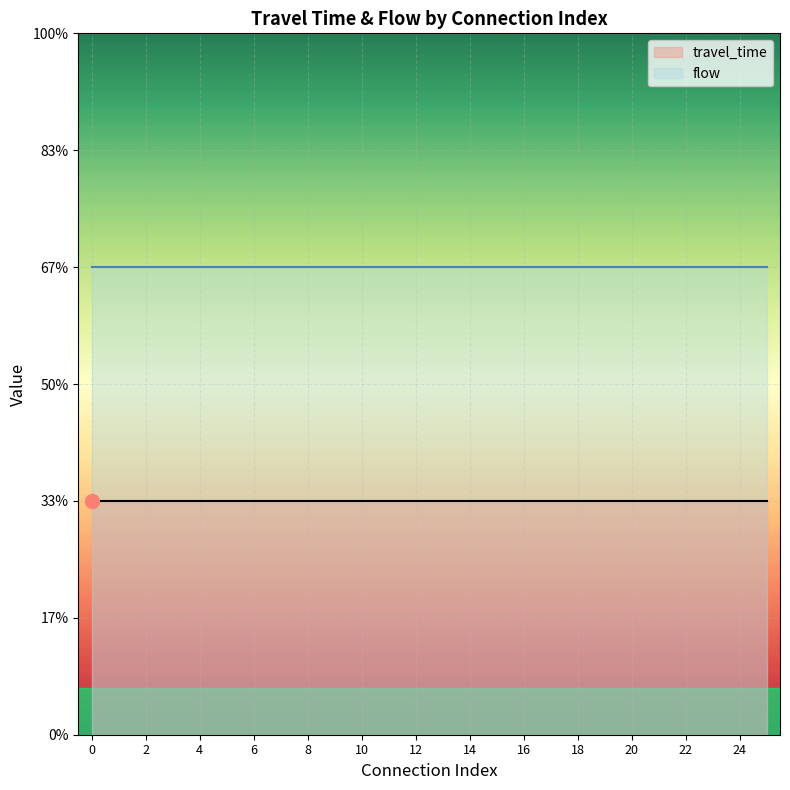

What are all the series names shown in the legend?

travel_time, flow